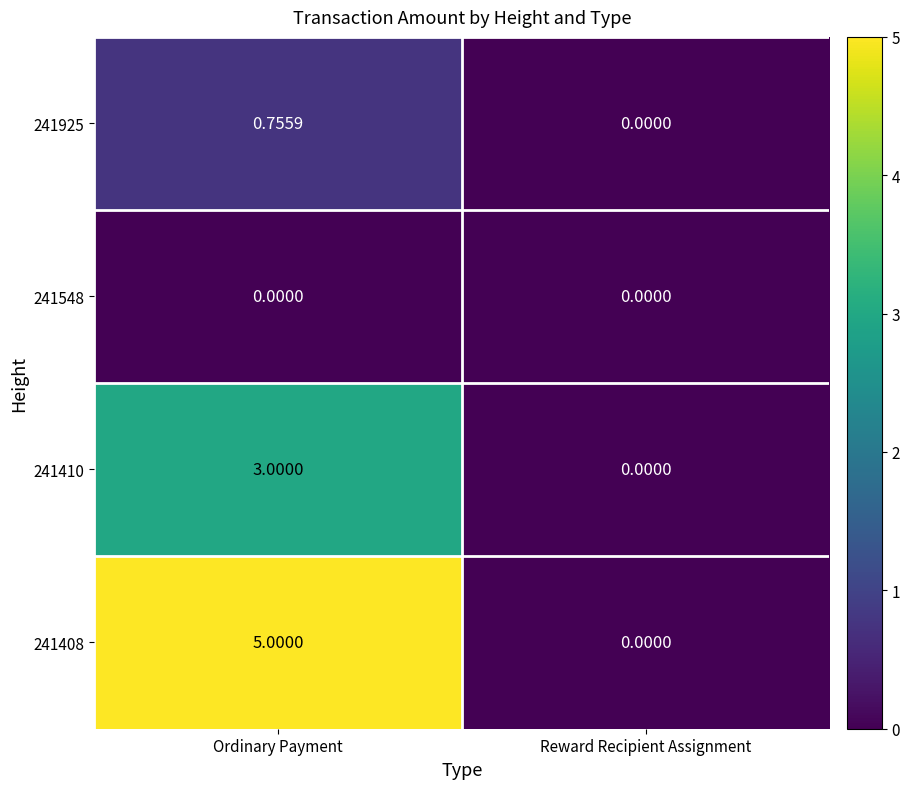

How many data points does each series have?

2